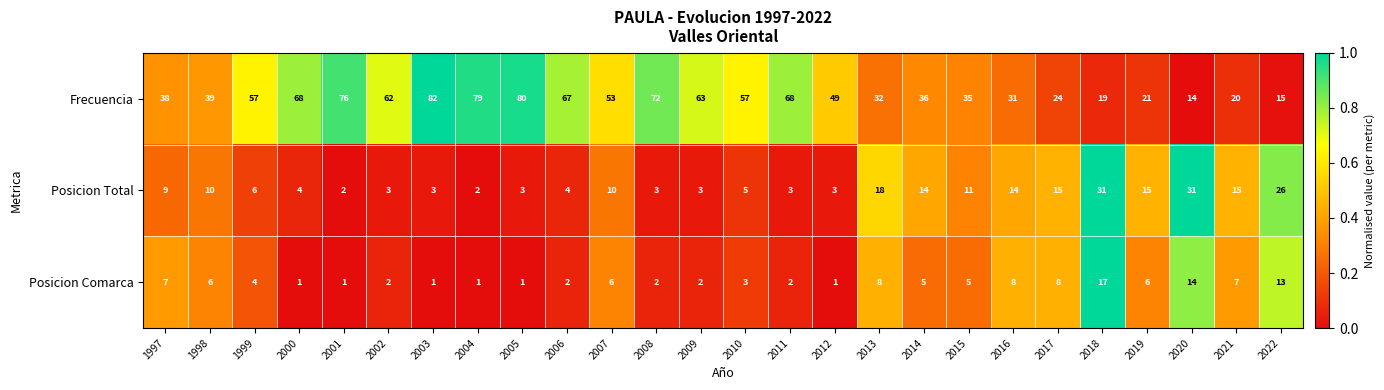

What is the minimum value for Frecuencia?

14